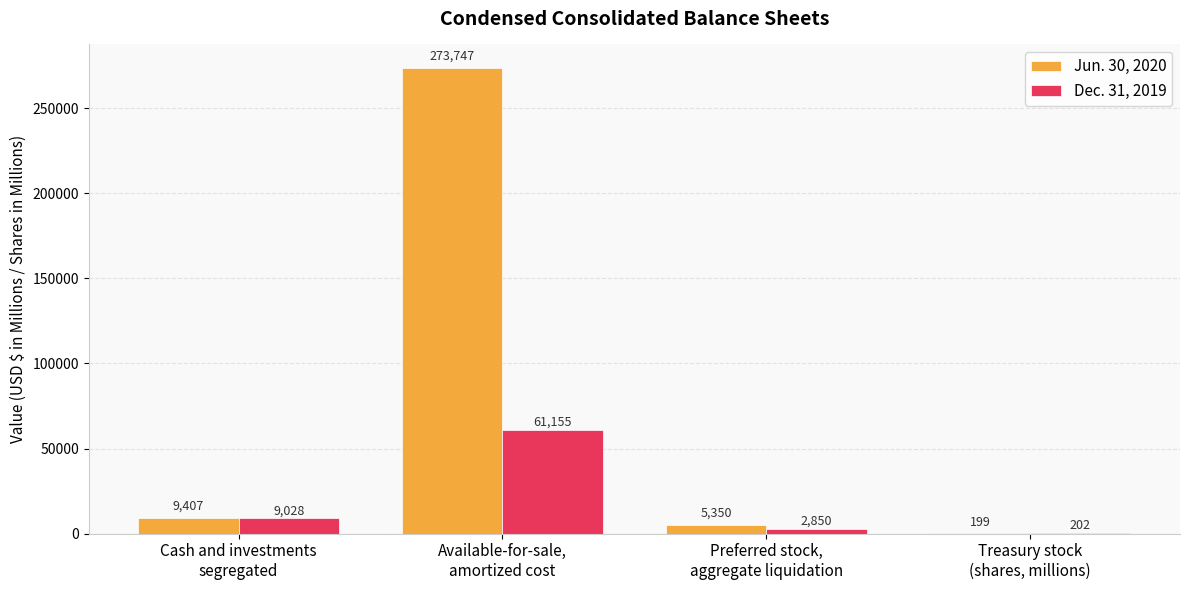

Reading left to right, what are all the values shown in this chart?

Jun. 30, 2020: 9407	273747	5350	199
Dec. 31, 2019: 9028	61155	2850	202